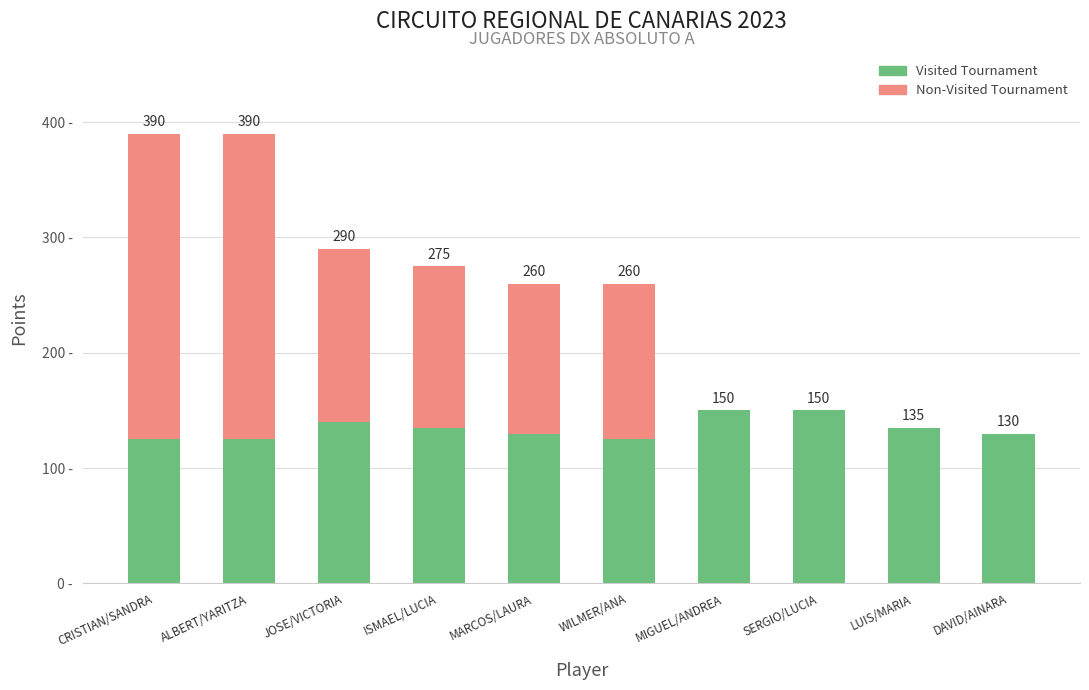

List the labels in order of Visited Tournament value, smallest first.

CRISTIAN/SANDRA, ALBERT/YARITZA, WILMER/ANA, MARCOS/LAURA, DAVID/AINARA, ISMAEL/LUCIA, LUIS/MARIA, JOSE/VICTORIA, MIGUEL/ANDREA, SERGIO/LUCIA